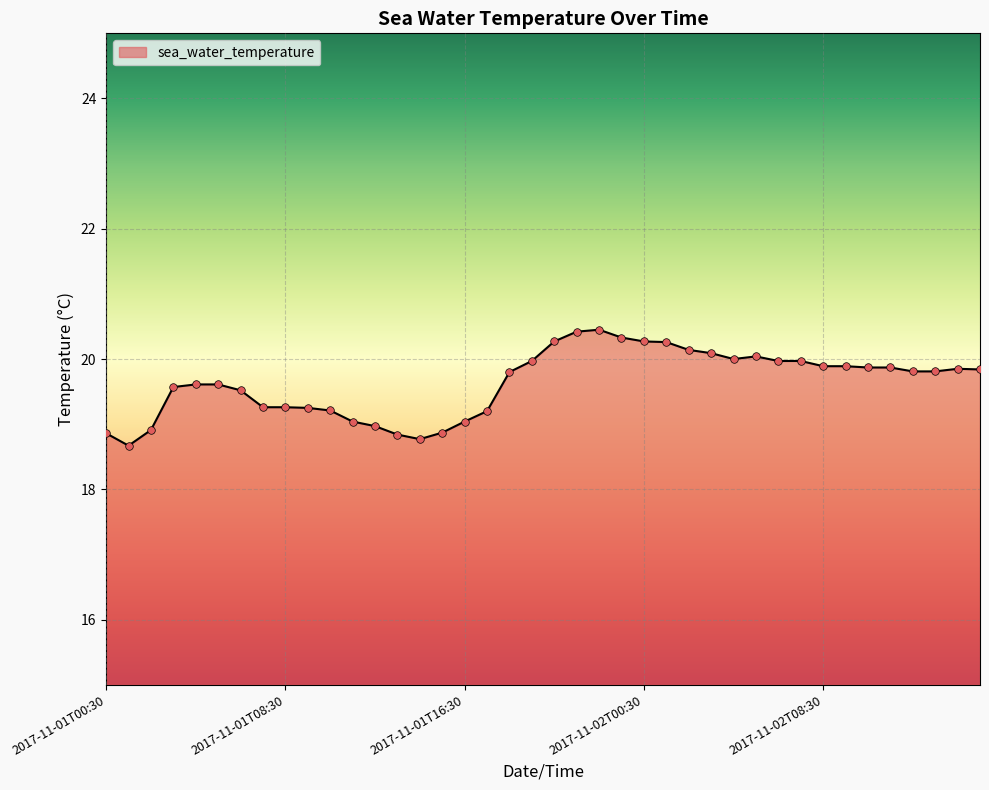

What is the smallest value displayed?

18.7